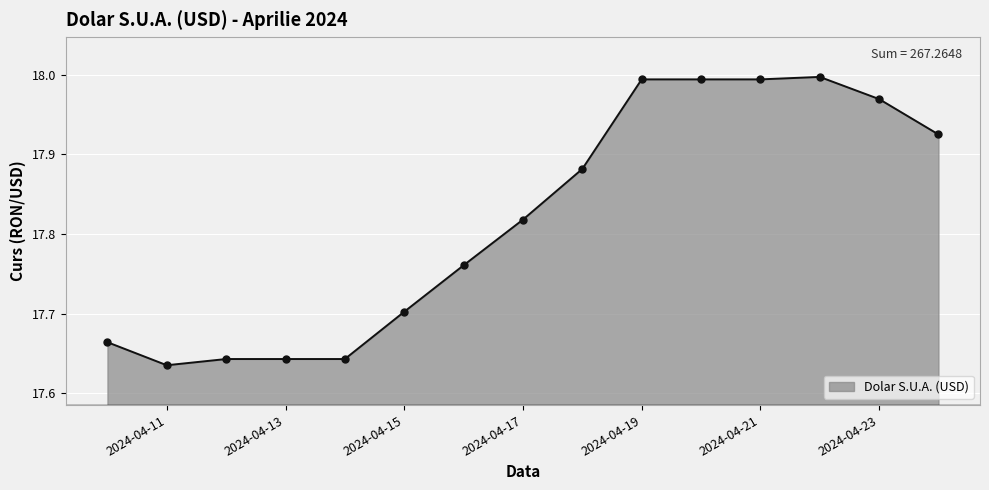

What is the difference between the maximum and minimum values?

0.4